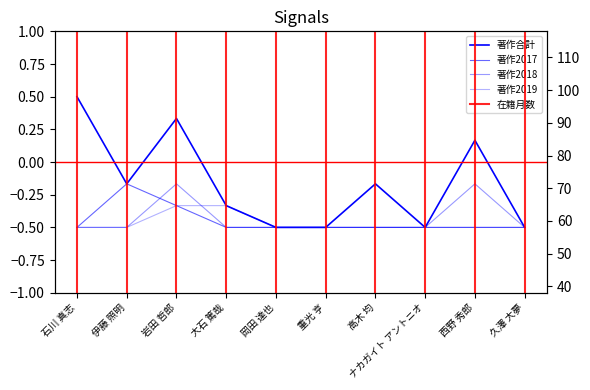

How many 著作合計 values are between 0 and 1?

3